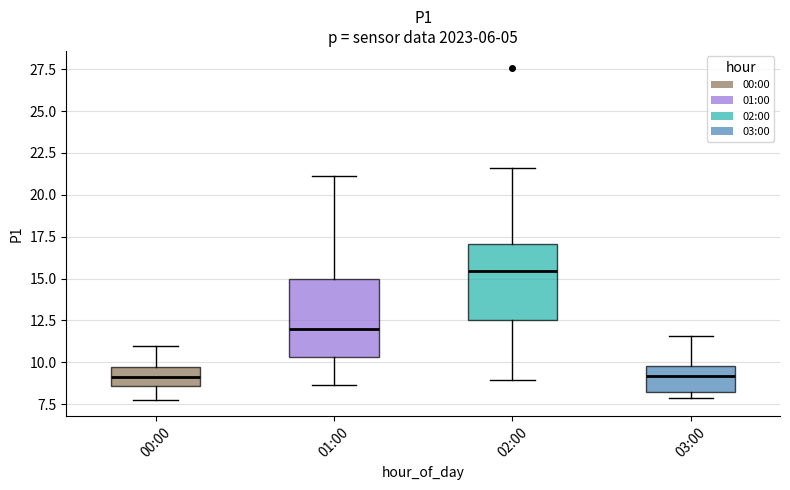

Reading left to right, read every box against the y-axis: the position of its median line, the range the box covers, and the ends of its whiskers. The values are not printed on the chart, so give them approximately, as read against the axis.

00:00: median 9.0, box 8.5 to 9.5, whiskers 8.0 to 11.0
01:00: median 12.0, box 10.5 to 15.0, whiskers 8.5 to 21.0
02:00: median 15.5, box 12.5 to 17.0, whiskers 9.0 to 21.5
03:00: median 9.0, box 8.0 to 10.0, whiskers 8.0 (just below the box's lower edge) to 11.5